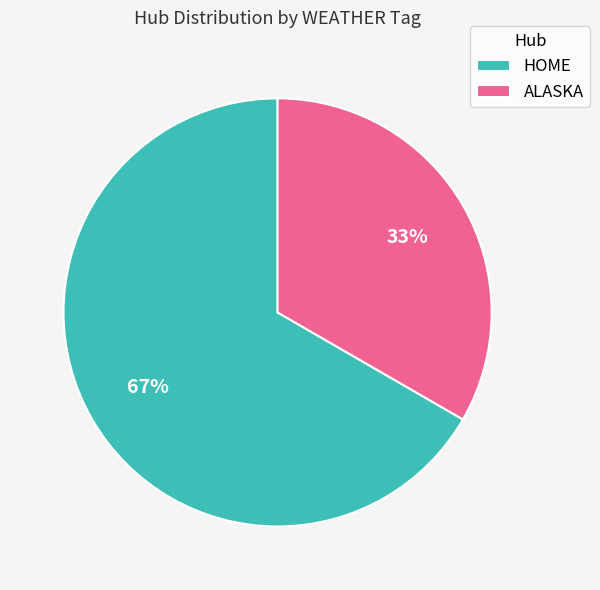

Combined, do HOME and ALASKA account for over 50%?

Yes